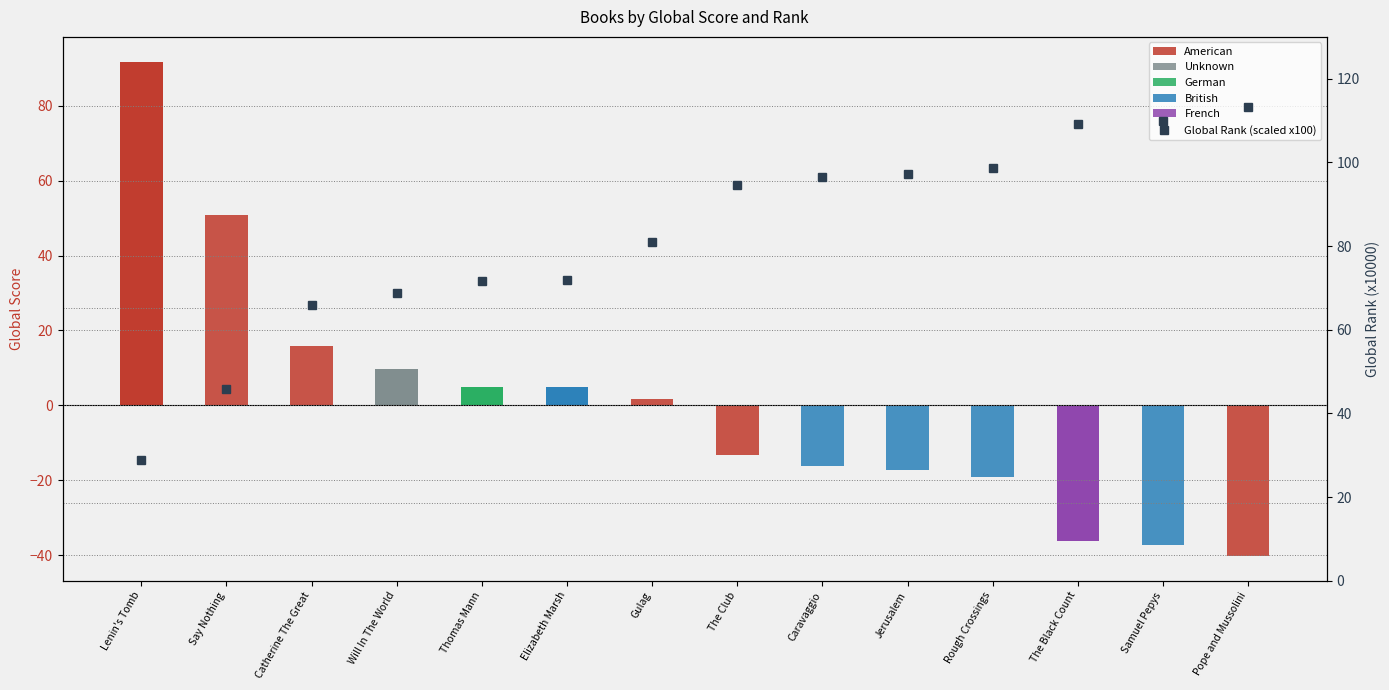

Does the chart contain any negative values?

No